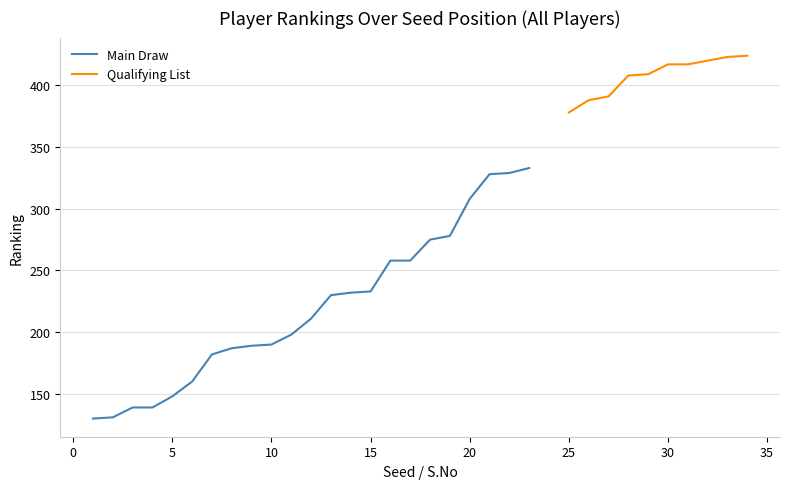

True or false: S.No and RANKING intersect in this chart.

False